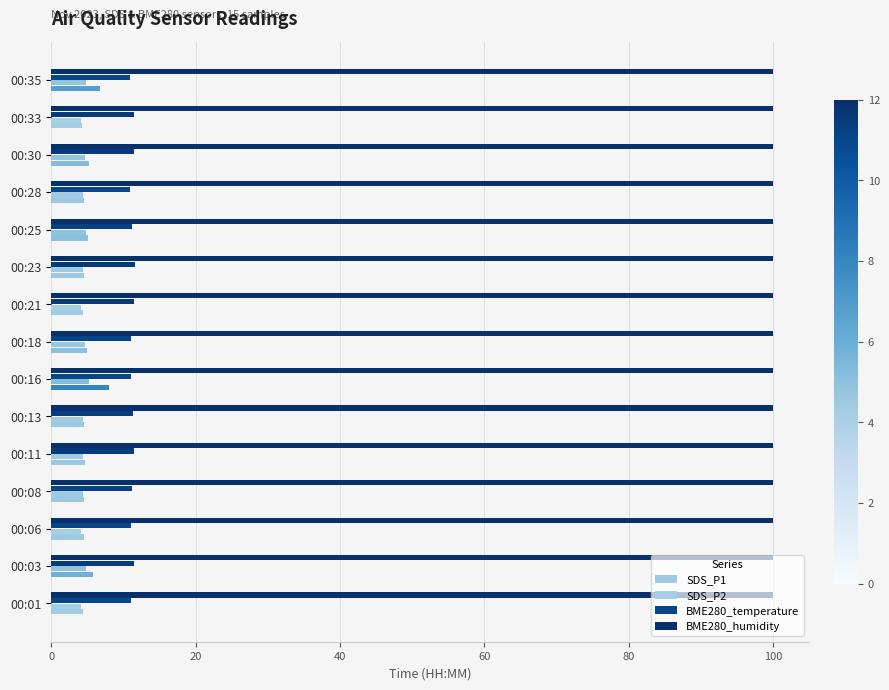

What is the difference between the maximum and minimum values in the SDS_P2 series?

1.1